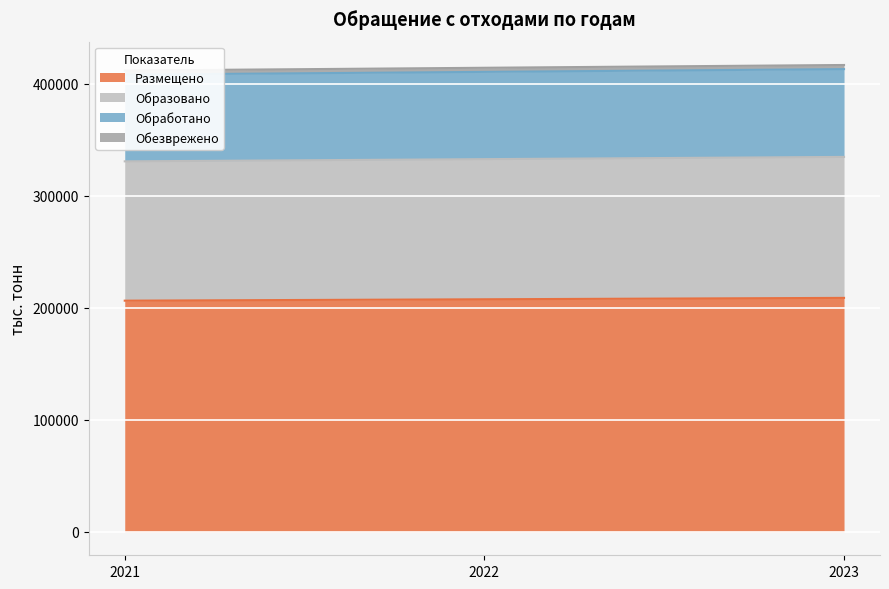

At which category is the sum across all series the highest?

2023